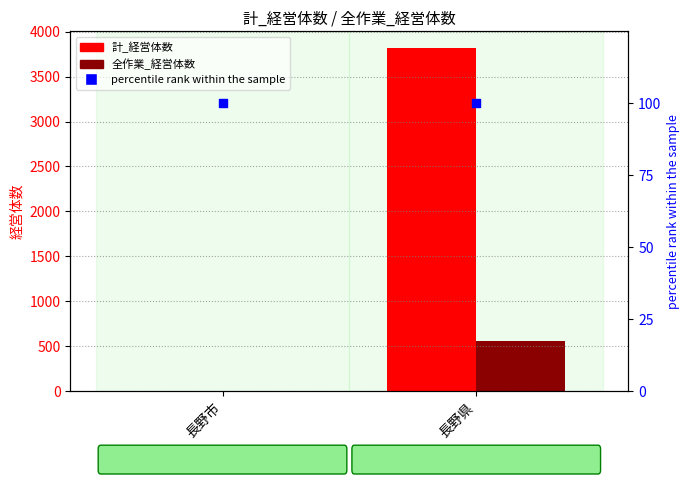

What are all the series names shown in the legend?

計_経営体数, 全作業_経営体数, percentile rank within the sample